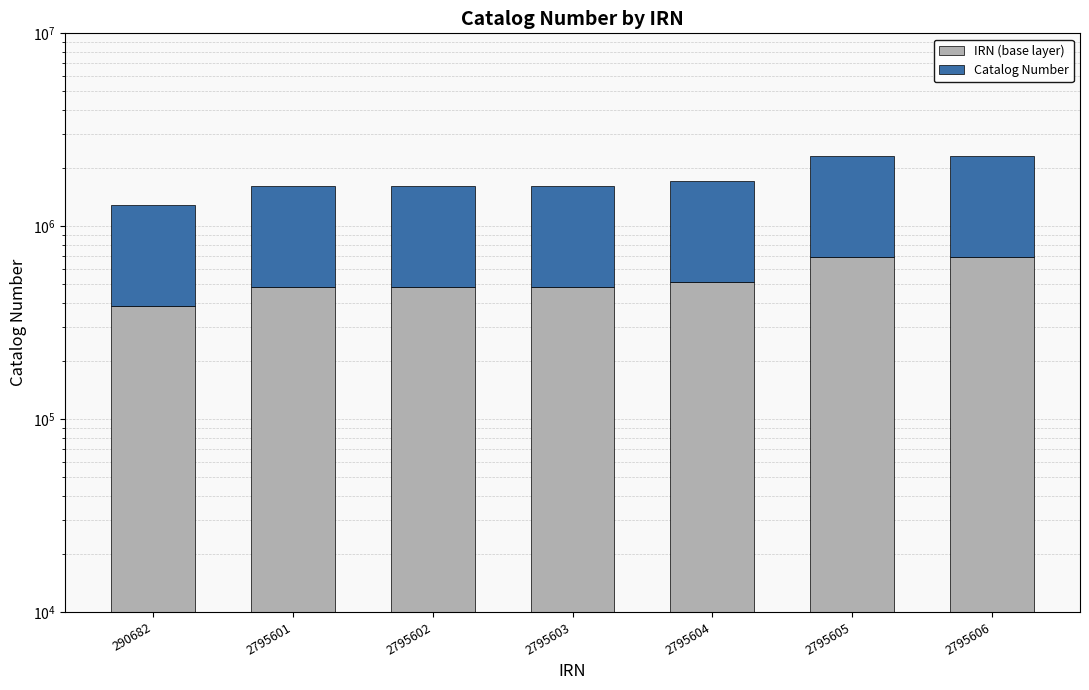

What is the sum of the Catalog Number values at 2795605 and 2795603?

2742021.1